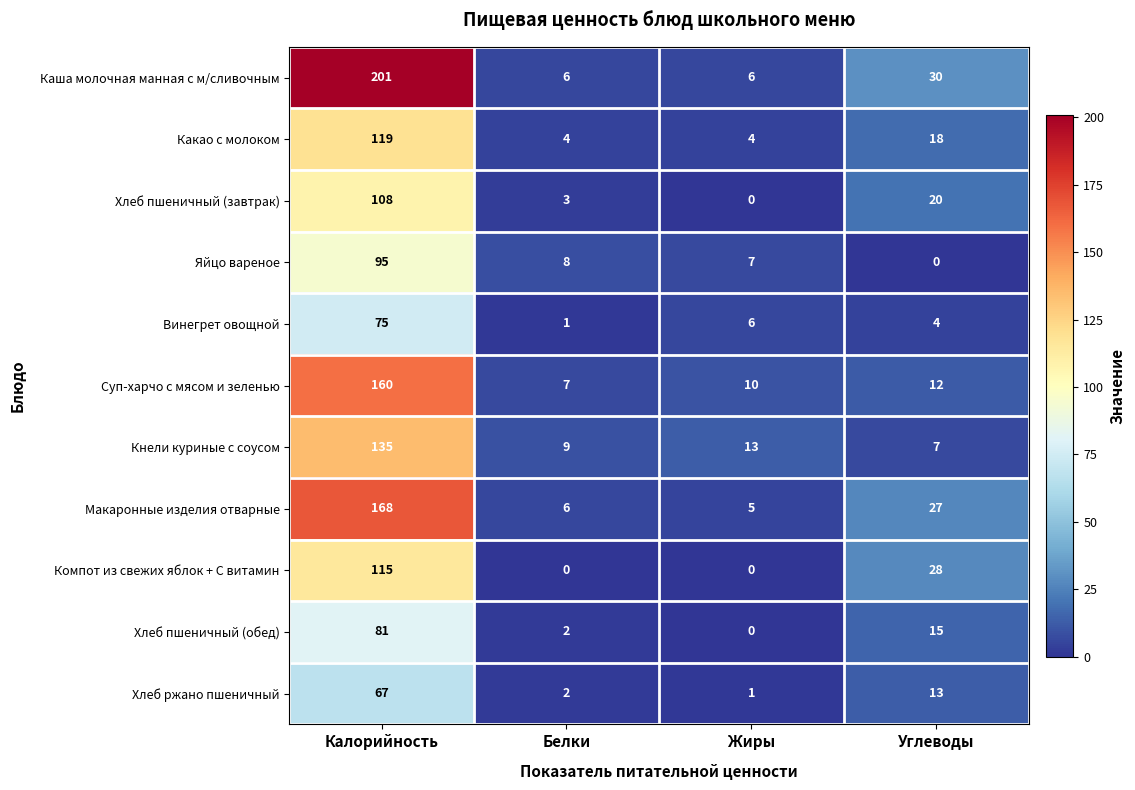

Read the Хлеб пшеничный (завтрак) value at Углеводы, to the nearest 5.

20